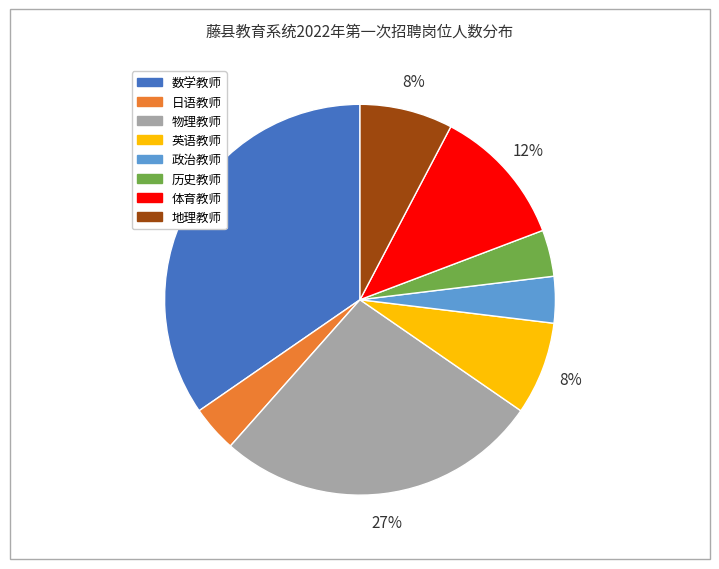

To the nearest percent, what is the combined percentage of 地理教师 and 数学教师?

42%